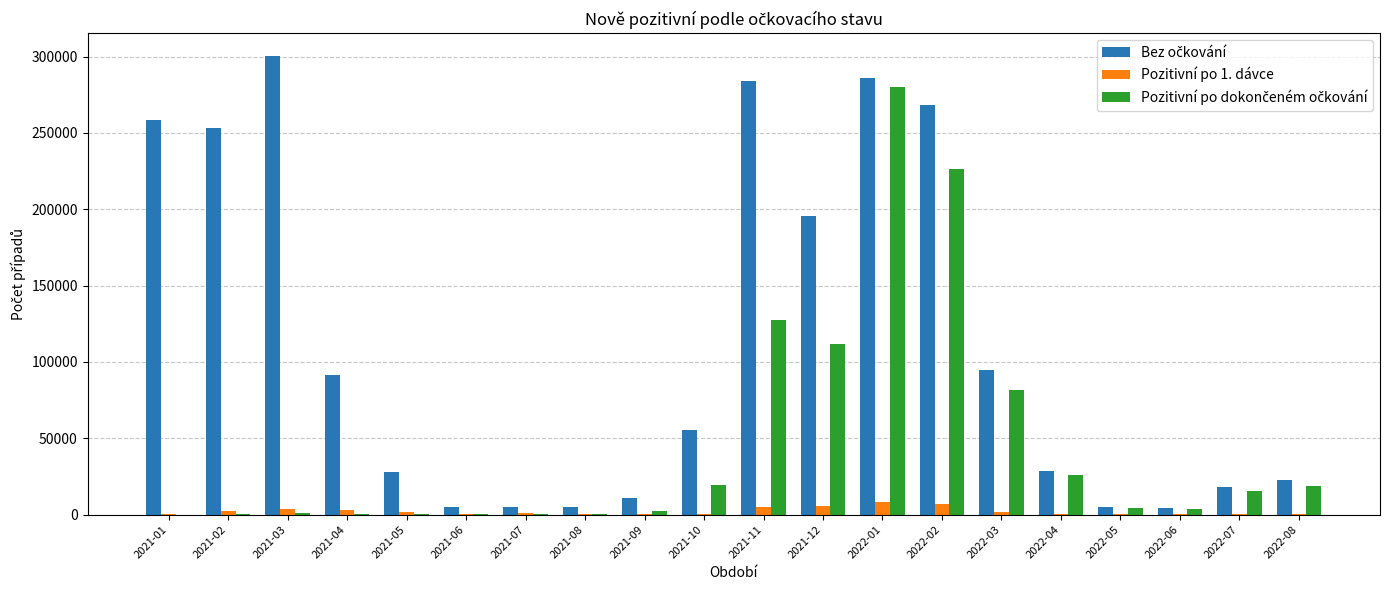

At which category is the sum across all series the highest?

2022-01